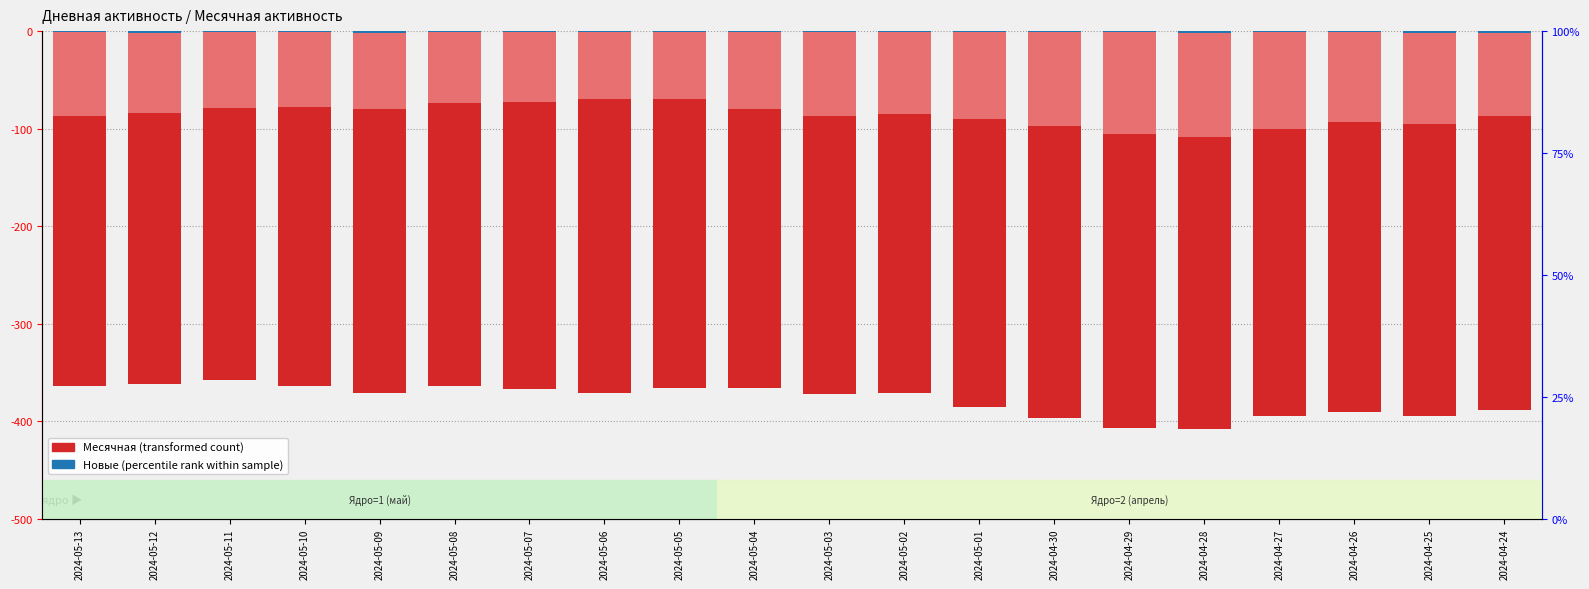

Which series has the largest total across all categories?

Новые (percentile rank)